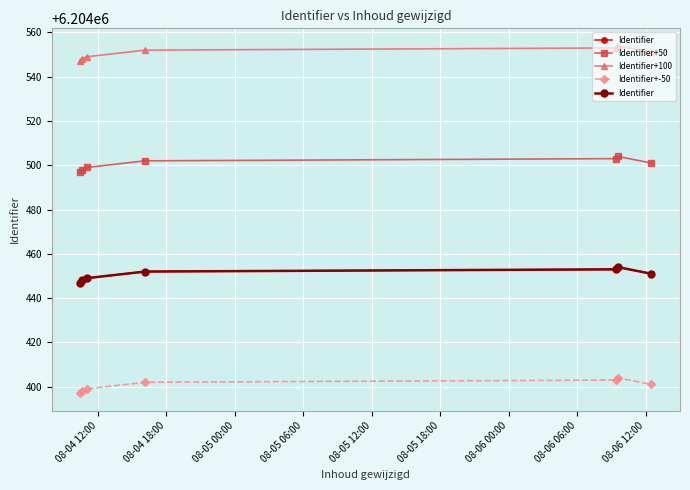

Which series has the widest spread of values?

Identifier